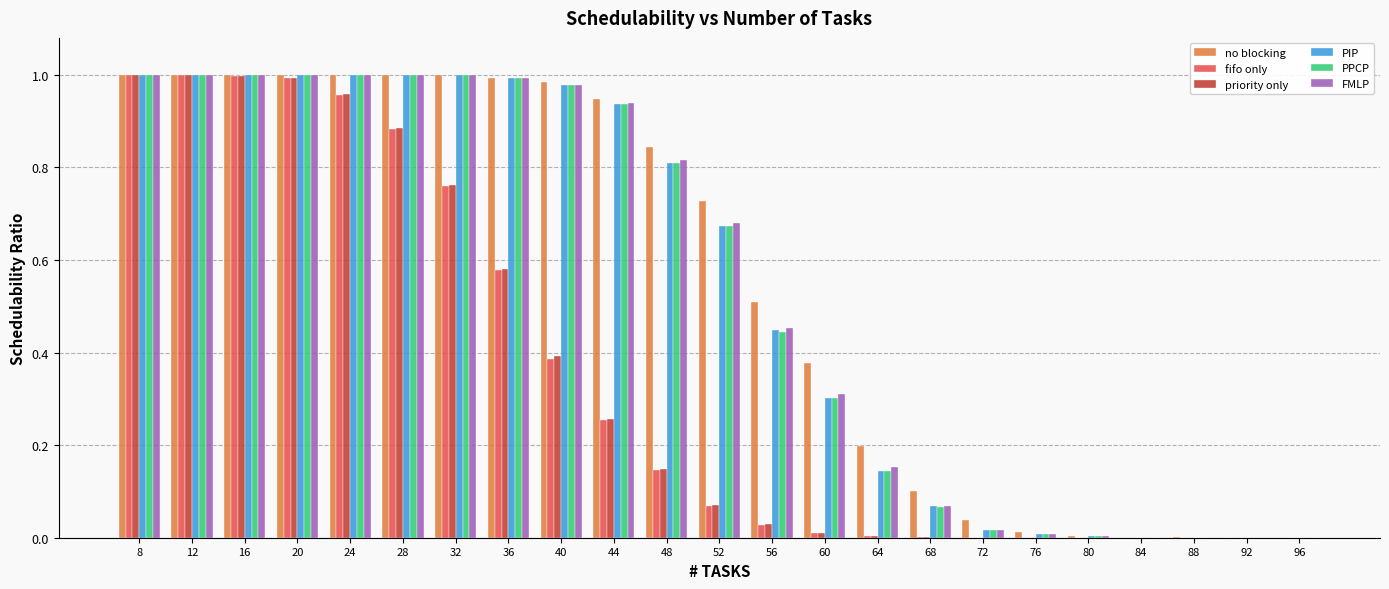

How many groups of bars are there?

23